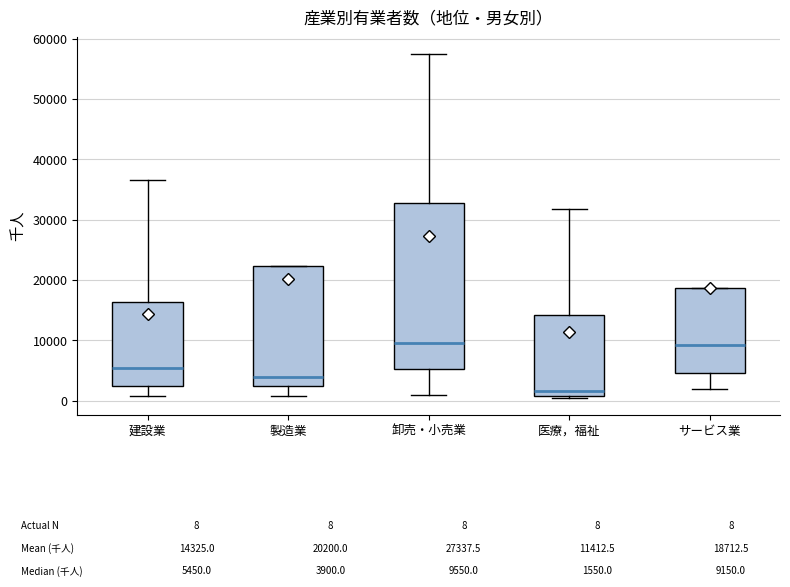

Which box is the tallest, from its lower edge to its upper edge?

卸売・小売業